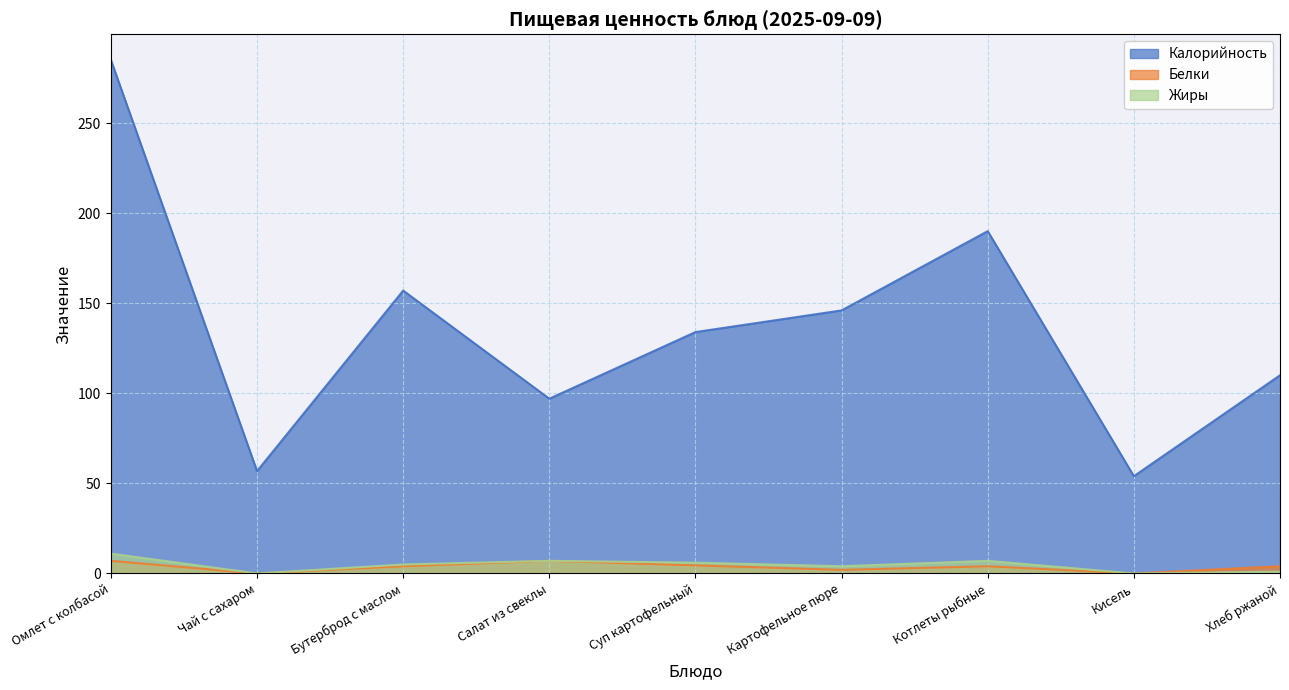

In Калорийность, how many points are lower than both neighbors (excluding endpoints)?

3